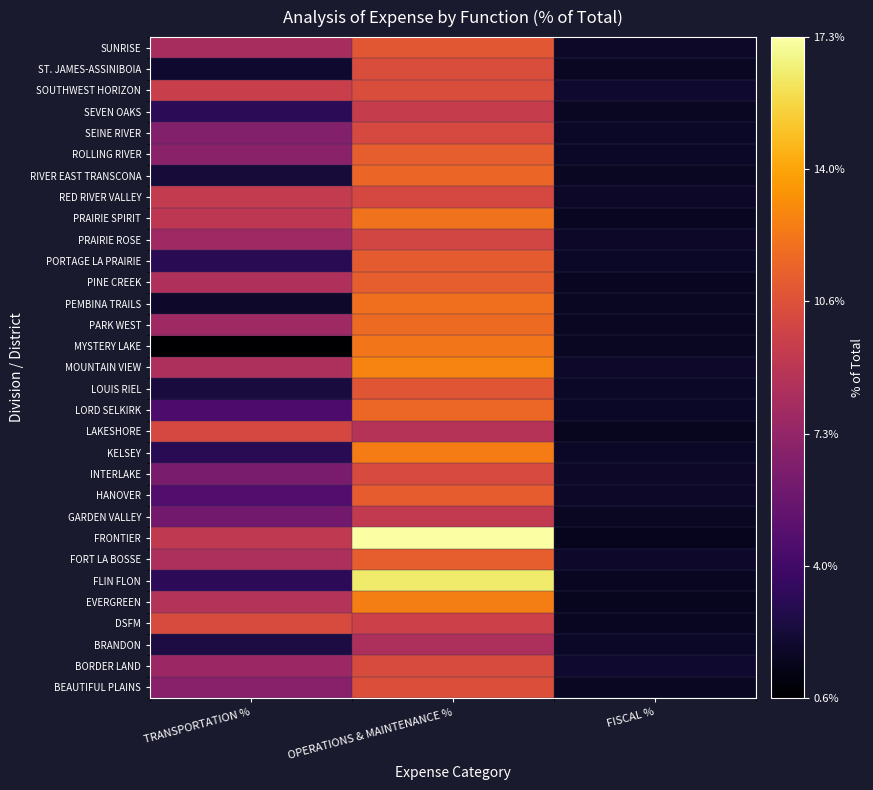

Reading left to right, what are all the values shown in this chart?

BEAUTIFUL PLAINS: TRANSPORTATION %=6.9	OPERATIONS & MAINTENANCE %=10.6	FISCAL %=1.7
BORDER LAND: TRANSPORTATION %=7.6	OPERATIONS & MAINTENANCE %=10.4	FISCAL %=2.0
BRANDON: TRANSPORTATION %=2.6	OPERATIONS & MAINTENANCE %=8.4	FISCAL %=1.8
DSFM: TRANSPORTATION %=10.3	OPERATIONS & MAINTENANCE %=9.7	FISCAL %=1.6
EVERGREEN: TRANSPORTATION %=8.7	OPERATIONS & MAINTENANCE %=12.6	FISCAL %=1.6
FLIN FLON: TRANSPORTATION %=3.2	OPERATIONS & MAINTENANCE %=16.4	FISCAL %=1.6
FORT LA BOSSE: TRANSPORTATION %=8.3	OPERATIONS & MAINTENANCE %=11.3	FISCAL %=1.9
FRONTIER: TRANSPORTATION %=9.2	OPERATIONS & MAINTENANCE %=17.3	FISCAL %=1.5
GARDEN VALLEY: TRANSPORTATION %=5.9	OPERATIONS & MAINTENANCE %=9.3	FISCAL %=1.7
HANOVER: TRANSPORTATION %=4.7	OPERATIONS & MAINTENANCE %=11.2	FISCAL %=1.8
INTERLAKE: TRANSPORTATION %=6.2	OPERATIONS & MAINTENANCE %=10.3	FISCAL %=1.8
KELSEY: TRANSPORTATION %=3.1	OPERATIONS & MAINTENANCE %=12.5	FISCAL %=1.8
LAKESHORE: TRANSPORTATION %=10.2	OPERATIONS & MAINTENANCE %=8.7	FISCAL %=1.6
LORD SELKIRK: TRANSPORTATION %=4.4	OPERATIONS & MAINTENANCE %=11.7	FISCAL %=1.8
LOUIS RIEL: TRANSPORTATION %=2.4	OPERATIONS & MAINTENANCE %=10.9	FISCAL %=1.8
MOUNTAIN VIEW: TRANSPORTATION %=8.4	OPERATIONS & MAINTENANCE %=12.8	FISCAL %=1.9
MYSTERY LAKE: TRANSPORTATION %=0.6	OPERATIONS & MAINTENANCE %=12.3	FISCAL %=1.7
PARK WEST: TRANSPORTATION %=7.7	OPERATIONS & MAINTENANCE %=11.8	FISCAL %=1.7
PEMBINA TRAILS: TRANSPORTATION %=1.9	OPERATIONS & MAINTENANCE %=12.0	FISCAL %=1.7
PINE CREEK: TRANSPORTATION %=8.5	OPERATIONS & MAINTENANCE %=11.3	FISCAL %=1.6
PORTAGE LA PRAIRIE: TRANSPORTATION %=3.1	OPERATIONS & MAINTENANCE %=11.1	FISCAL %=1.8
PRAIRIE ROSE: TRANSPORTATION %=7.7	OPERATIONS & MAINTENANCE %=10.1	FISCAL %=1.8
PRAIRIE SPIRIT: TRANSPORTATION %=9.1	OPERATIONS & MAINTENANCE %=12.1	FISCAL %=1.6
RED RIVER VALLEY: TRANSPORTATION %=9.3	OPERATIONS & MAINTENANCE %=10.2	FISCAL %=1.8
RIVER EAST TRANSCONA: TRANSPORTATION %=2.3	OPERATIONS & MAINTENANCE %=11.6	FISCAL %=1.7
ROLLING RIVER: TRANSPORTATION %=6.9	OPERATIONS & MAINTENANCE %=11.3	FISCAL %=1.8
SEINE RIVER: TRANSPORTATION %=6.7	OPERATIONS & MAINTENANCE %=10.2	FISCAL %=1.8
SEVEN OAKS: TRANSPORTATION %=3.1	OPERATIONS & MAINTENANCE %=9.5	FISCAL %=1.7
SOUTHWEST HORIZON: TRANSPORTATION %=9.6	OPERATIONS & MAINTENANCE %=10.4	FISCAL %=2.0
ST. JAMES-ASSINIBOIA: TRANSPORTATION %=2.0	OPERATIONS & MAINTENANCE %=10.4	FISCAL %=1.7
SUNRISE: TRANSPORTATION %=8.1	OPERATIONS & MAINTENANCE %=10.9	FISCAL %=1.8